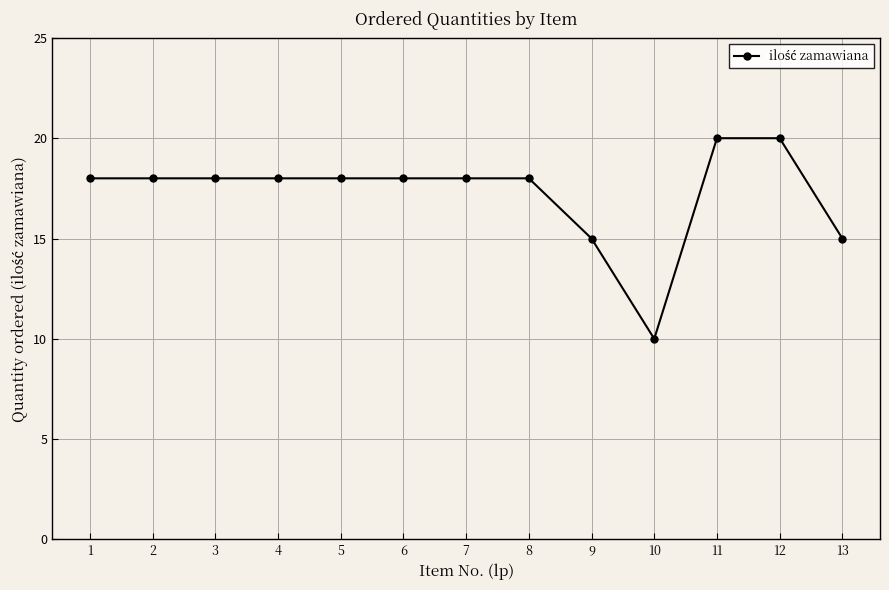

How many lines are shown in the chart?

1